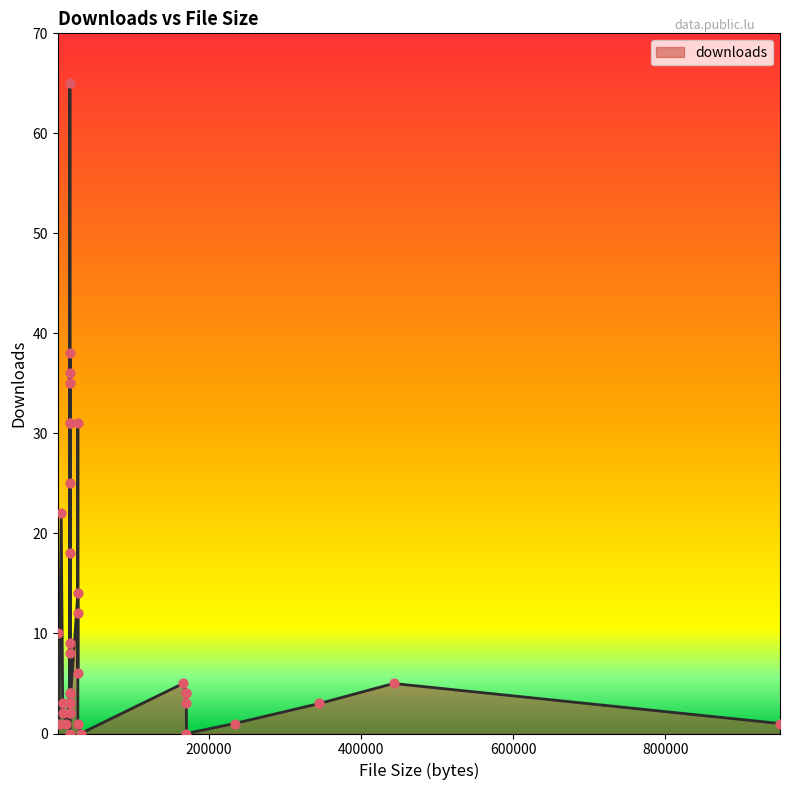

Which has a higher value, 442597 or 16867?

16867